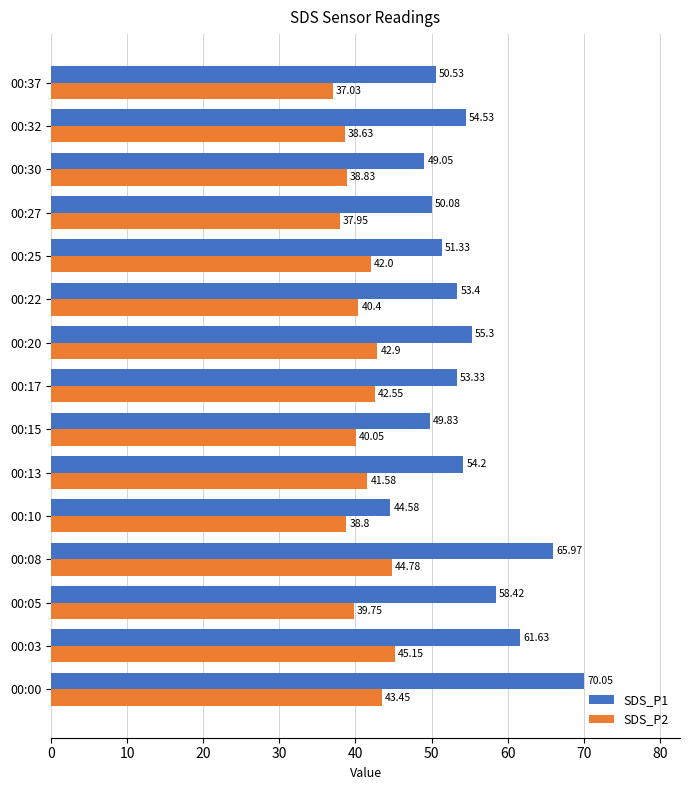

What is the difference between the highest and lowest values at 00:05?

18.7